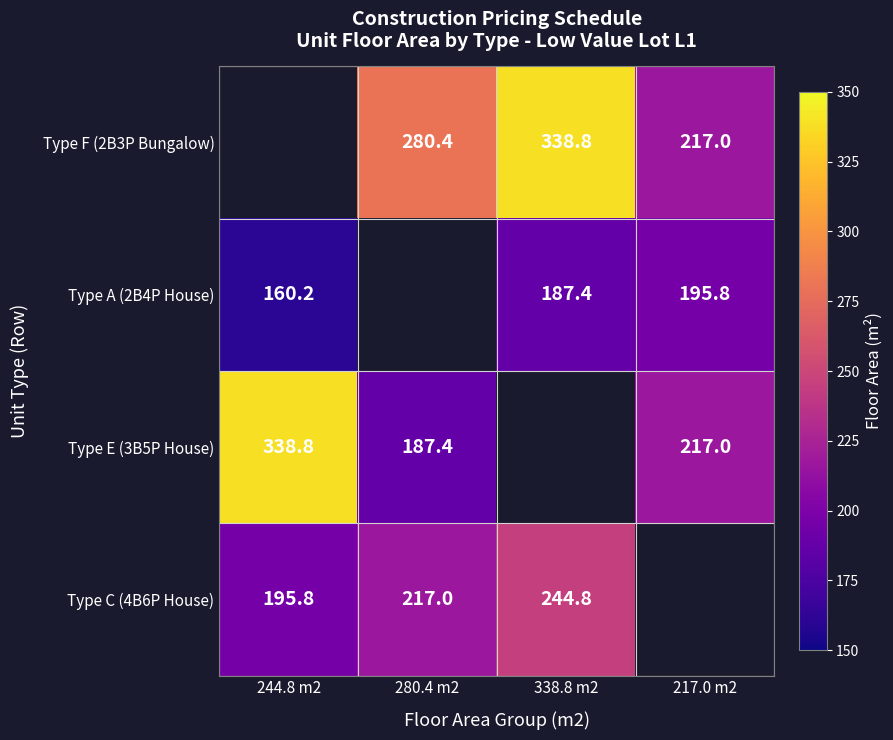

Is it true that Type A (2B4P House) equals 187.4 at 338.8 m2?

True